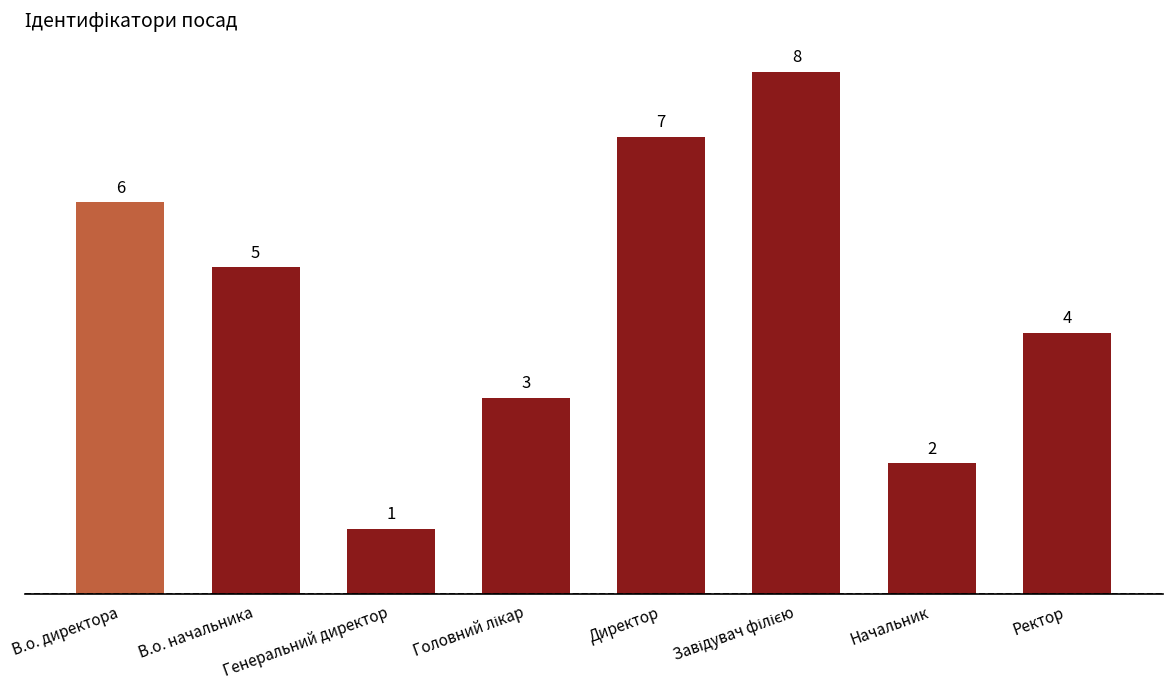

Where does the data first go above 5?

В.о. директора